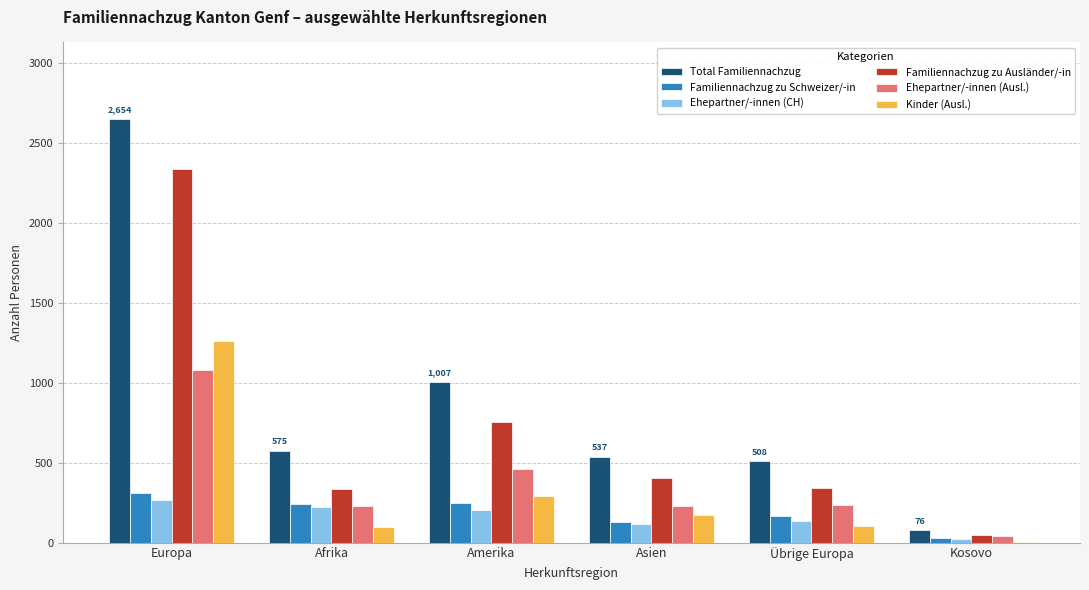

True or false: Kinder (Ausl.) has a value of 112 at Amerika.

False